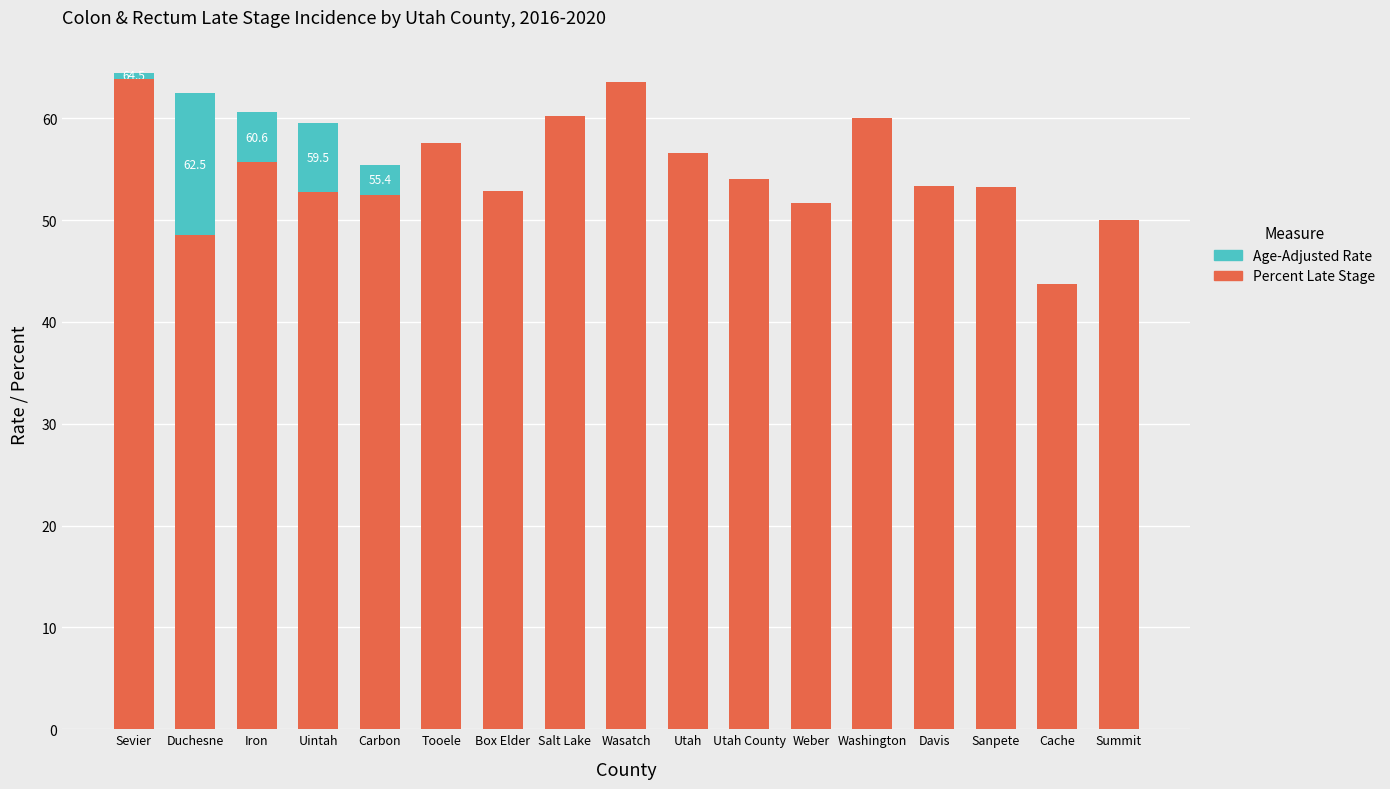

What is the approximate value of Percent Late Stage at Sanpete?

53.3